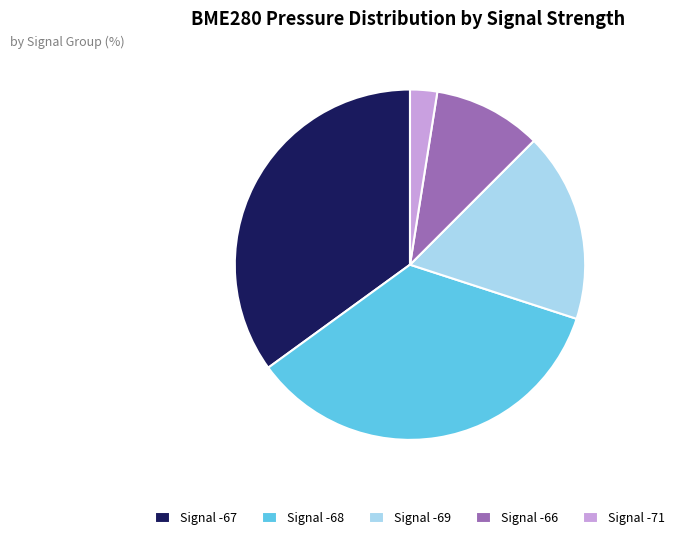

Which slice is the smallest?

Signal -71